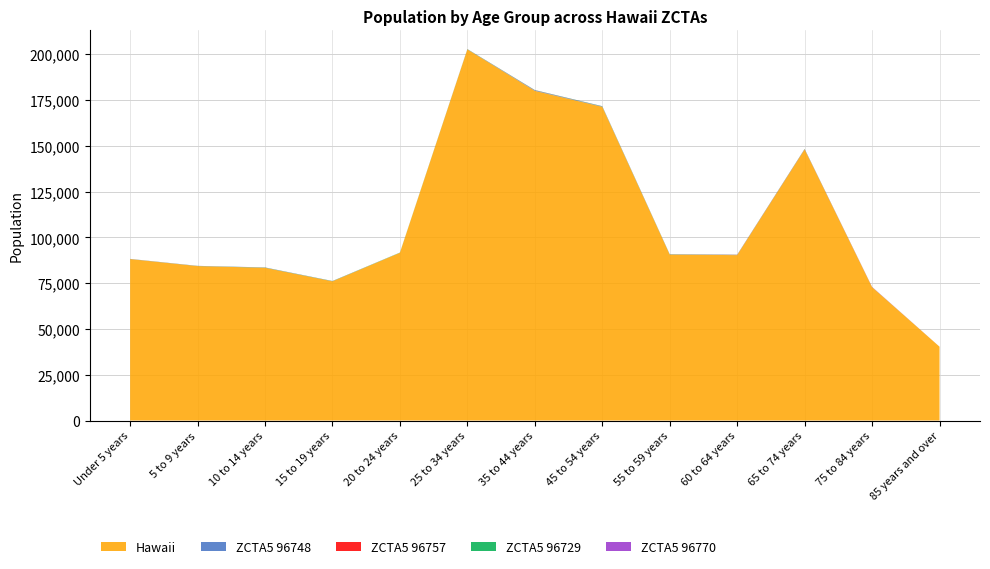

Reading left to right, transcribe all the data shown in this chart.

Hawaii: 88179	84349	83438	76036	91649	202718	180102	171383	90656	90357	148050	72828	40329
ZCTA5 96748: 1	0	0	2	0	4	239	114	15	52	2	2	5
ZCTA5 96757: 33	31	22	42	0	36	72	38	27	80	121	64	0
ZCTA5 96729: 64	88	133	124	101	129	109	155	125	84	161	39	9
ZCTA5 96770: 22	36	60	30	20	40	26	52	53	36	32	81	5